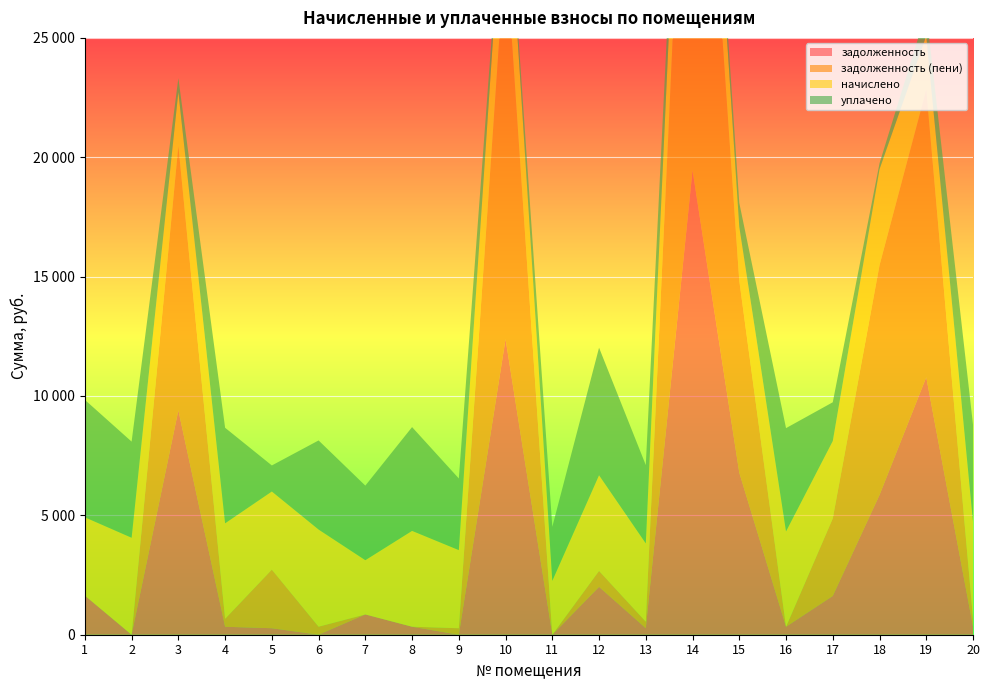

Reading left to right, list all the values displayed in this chart.

задолженность: 1=1638.9	2=0.0	3=9397.0	4=333.4	5=272.3	6=0.2	7=849.7	8=334.1	9=0.0	10=12382.4	11=0.0	12=2003.8	13=273.3	14=19457.9	15=6784.6	16=332.8	17=1622.8	18=5851.2	19=10784.6	20=338.3
задолженность (пени): 1=0.0	2=0.0	3=11074.9	4=333.2	5=2454.1	6=337.0	7=0.0	8=1.5	9=271.6	10=16417.1	11=0.0	12=668.4	13=273.3	14=23533.4	15=8043.5	16=0.0	17=3245.5	18=9622.4	19=12043.5	20=338.3
начислено: 1=3279.5	2=4062.0	3=2258.9	4=4000.8	5=3272.8	6=4068.8	7=2272.6	8=4014.4	9=3272.8	10=4034.8	11=2258.9	12=4007.5	13=3279.5	14=4075.6	15=2258.9	16=3994.0	17=3245.5	18=4021.2	19=2258.9	20=4062.0
уплачено: 1=4919.8	2=4026.4	3=581.0	4=4001.0	5=1091.0	6=3732.0	7=3123.4	8=4347.0	9=3001.0	10=0.0	11=2261.0	12=5342.9	13=3279.5	14=0.0	15=1000.0	16=4326.8	17=1622.8	18=250.0	19=1000.0	20=4062.0